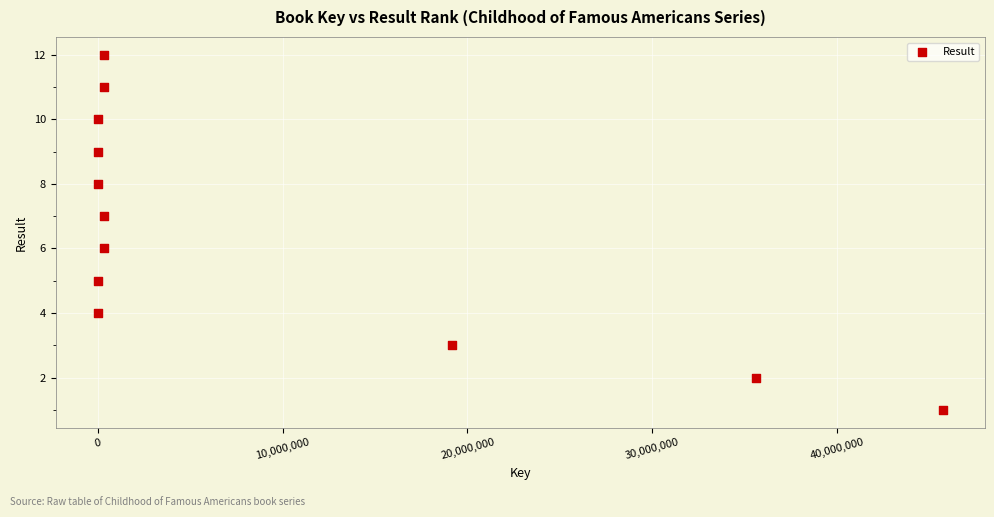

What is the range of Y values (max minus min)?

11